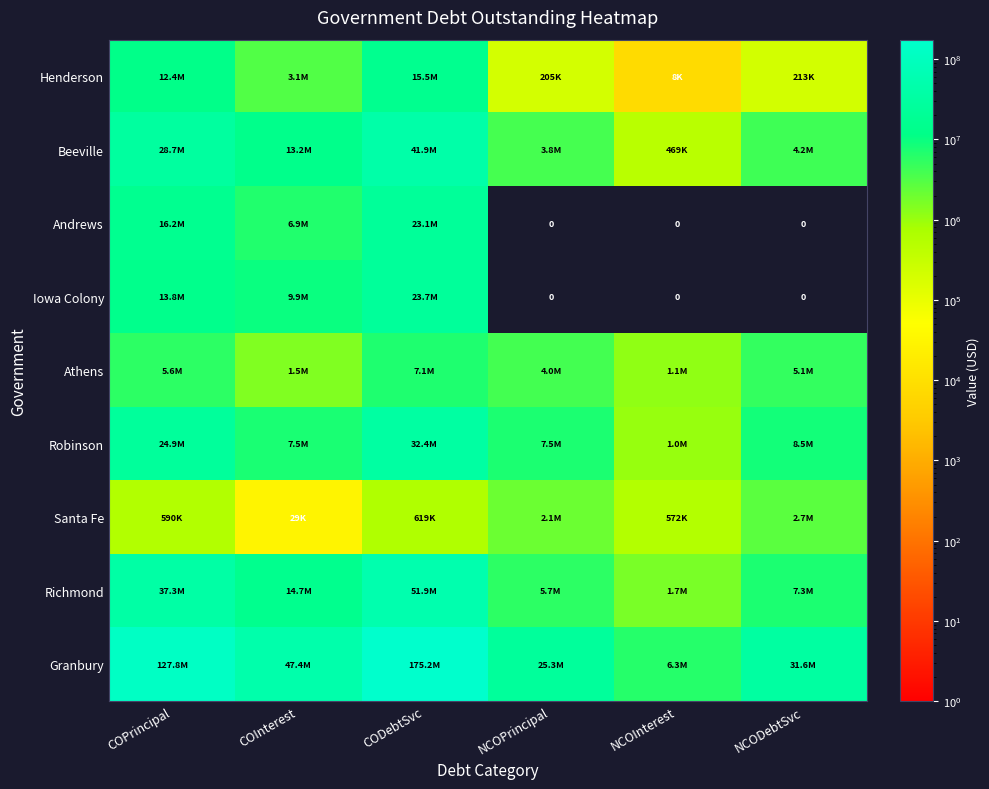

The Andrews series shows 23125842.5 at CODebtSvc. True or false?

True